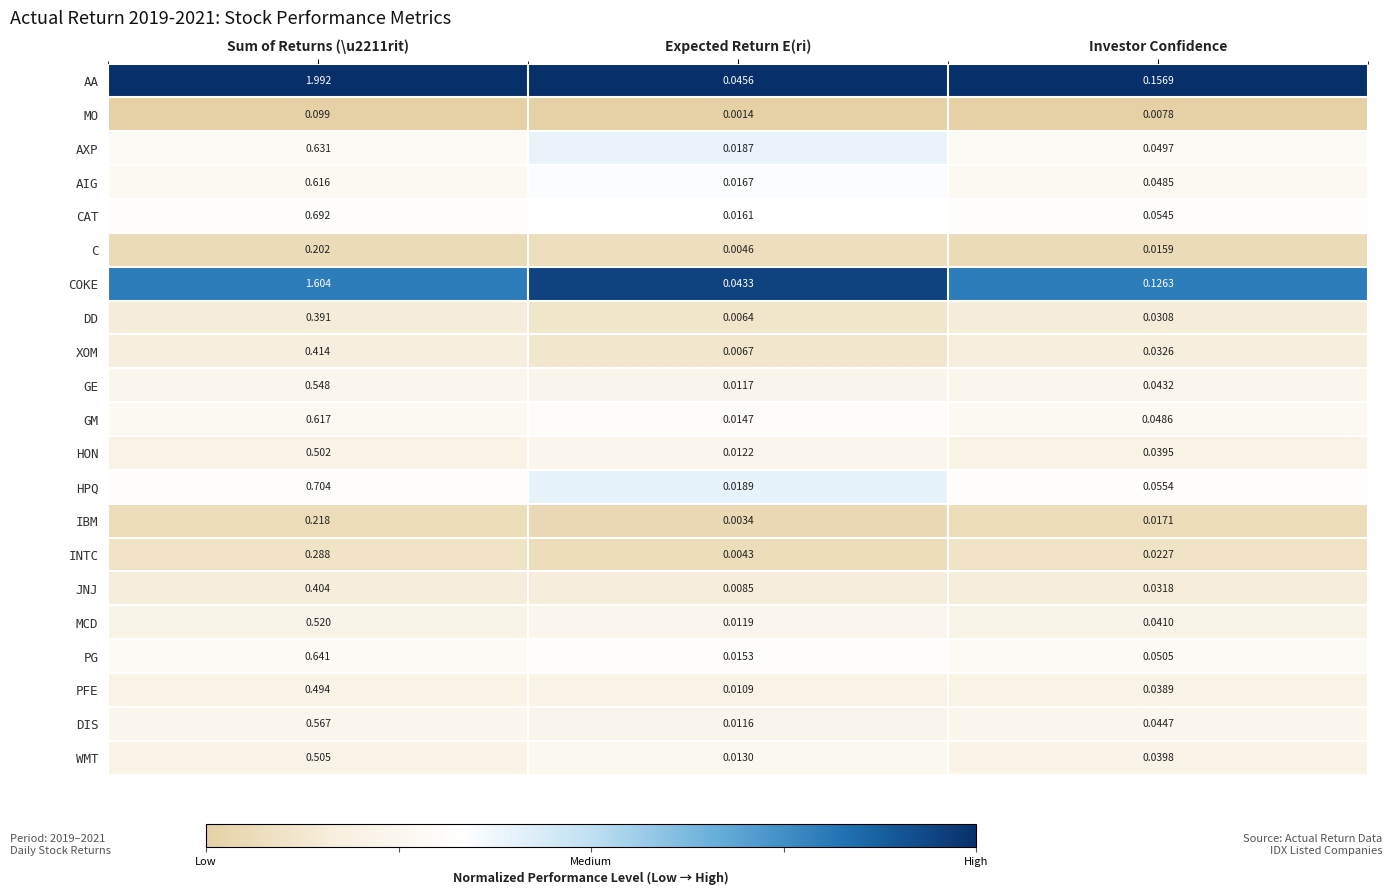

At how many categories does at least one series exceed 0?

3